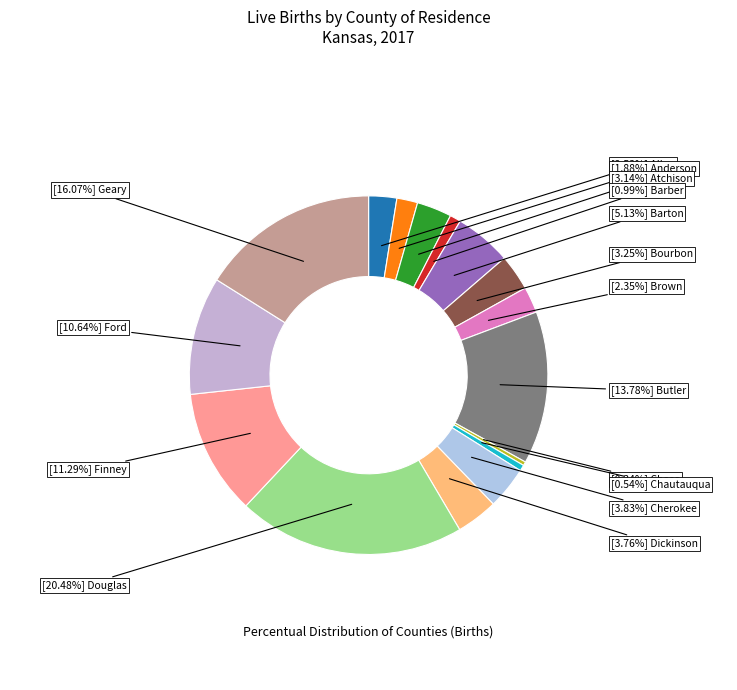

Count the number of slices in the pie.

16